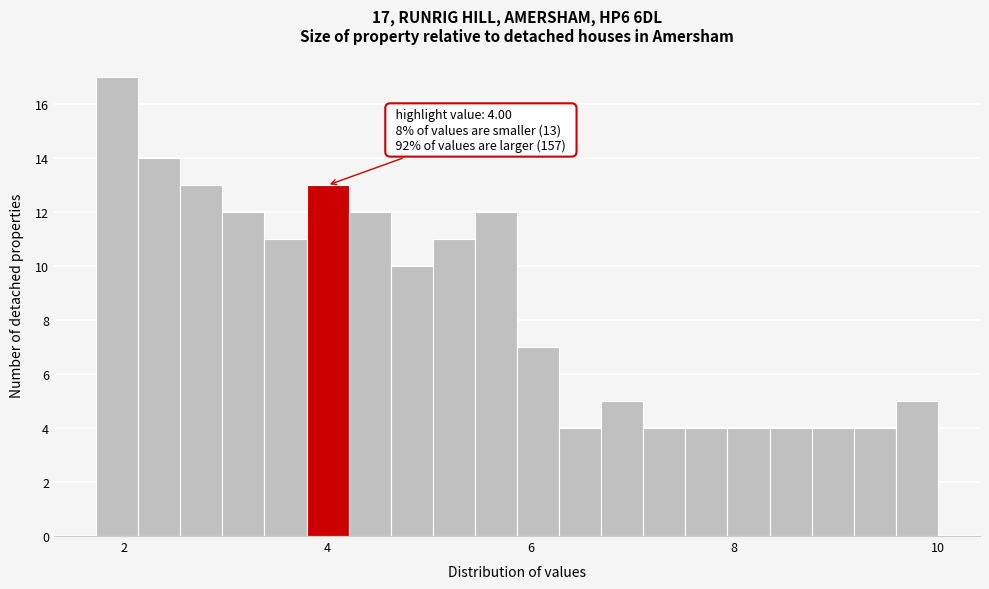

Around what value on the x-axis is the tallest bar? Give the approximate position of its centre, as read against the axis.

2.0